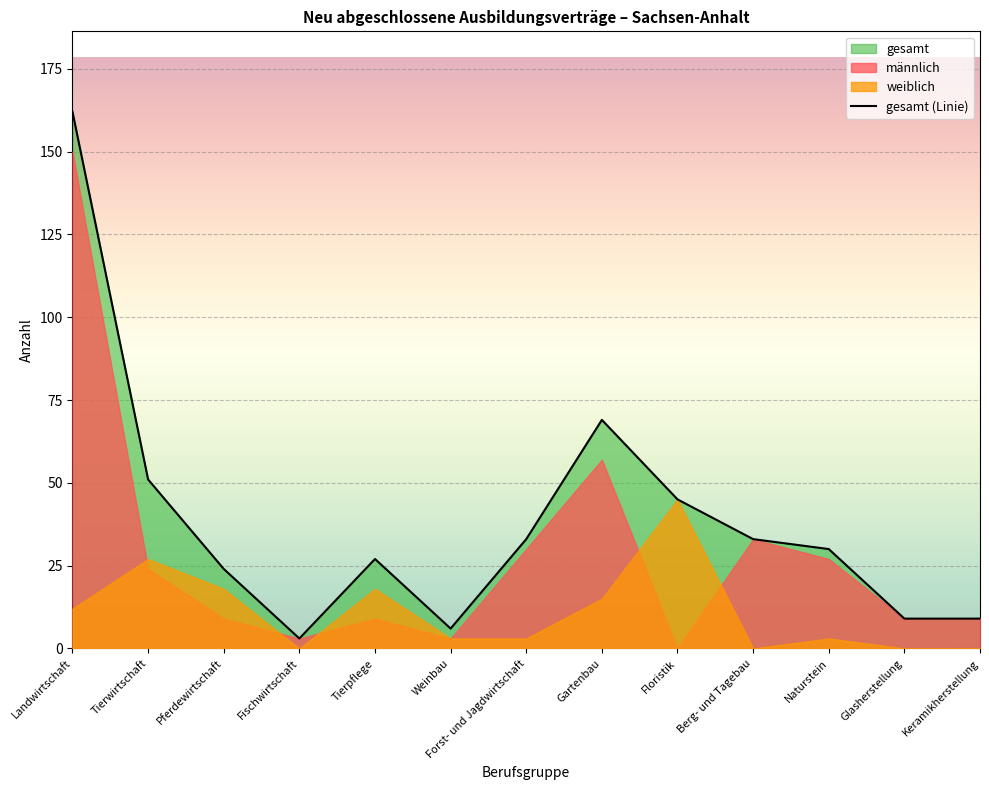

The weiblich series shows 0 at Glasherstellung. True or false?

True